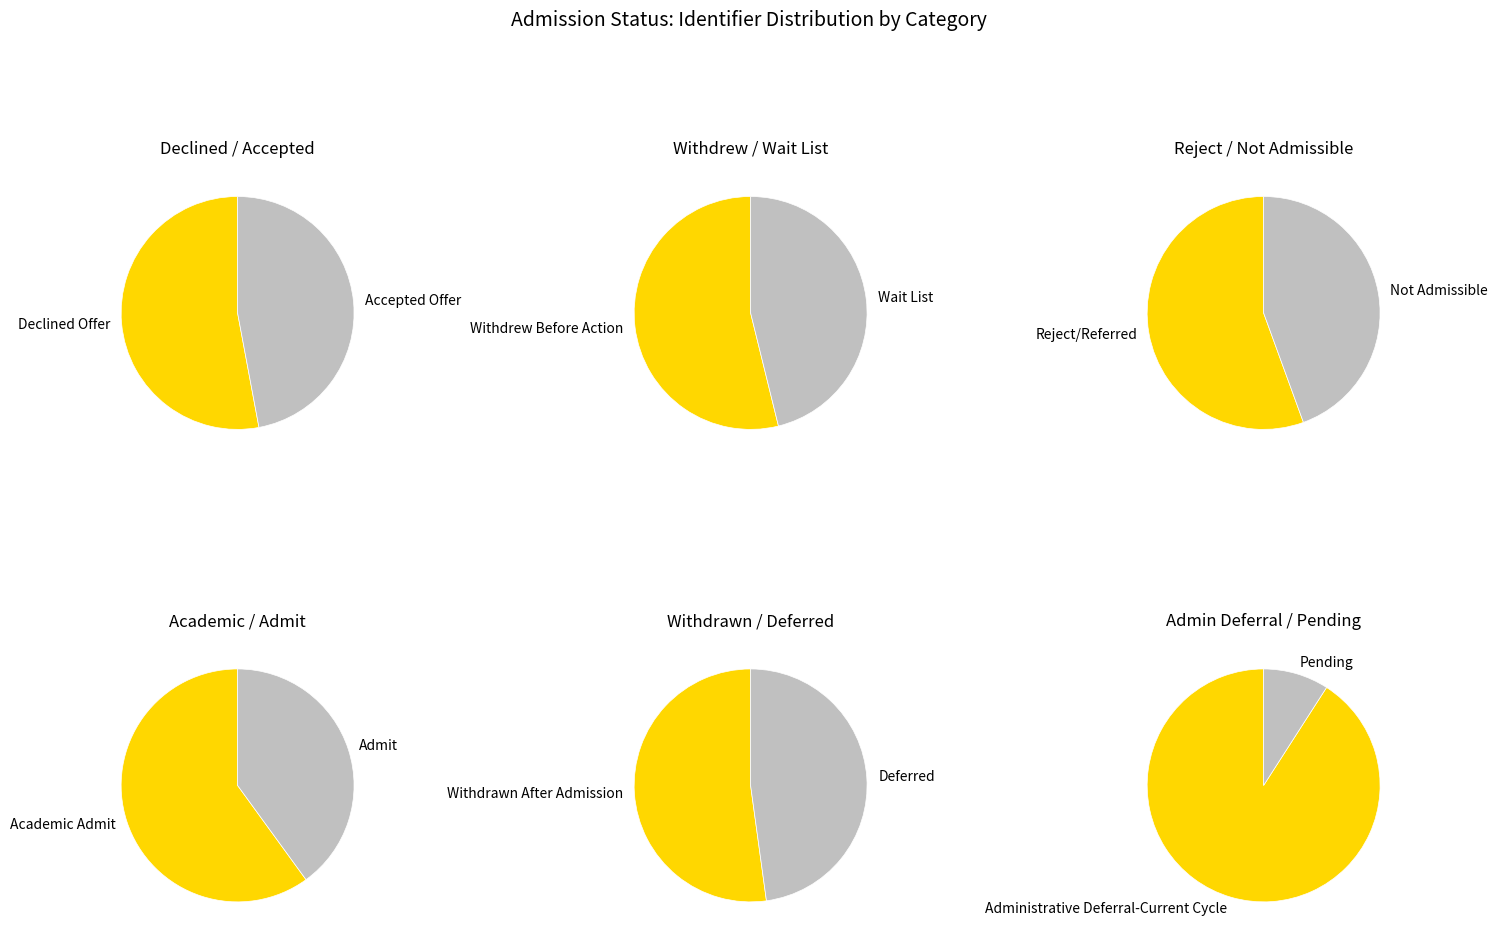

What is the change in value from Admit to Withdrawn After Admission?

+10